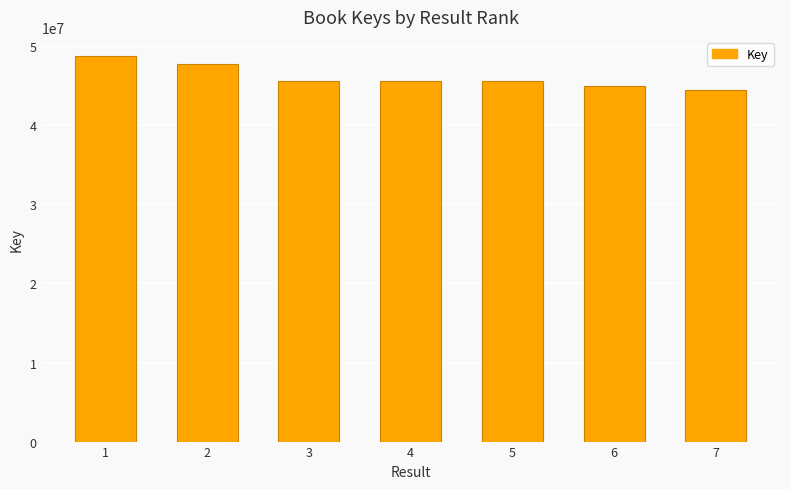

The chart shows a value of 59462544 at 6. True or false?

False